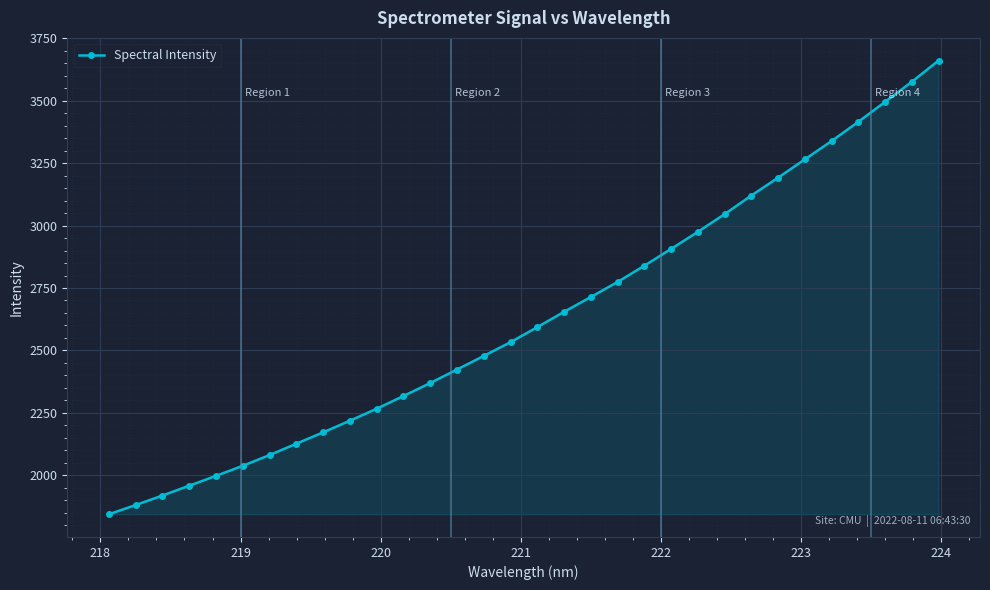

What is the minimum value shown in the chart?

1844.0